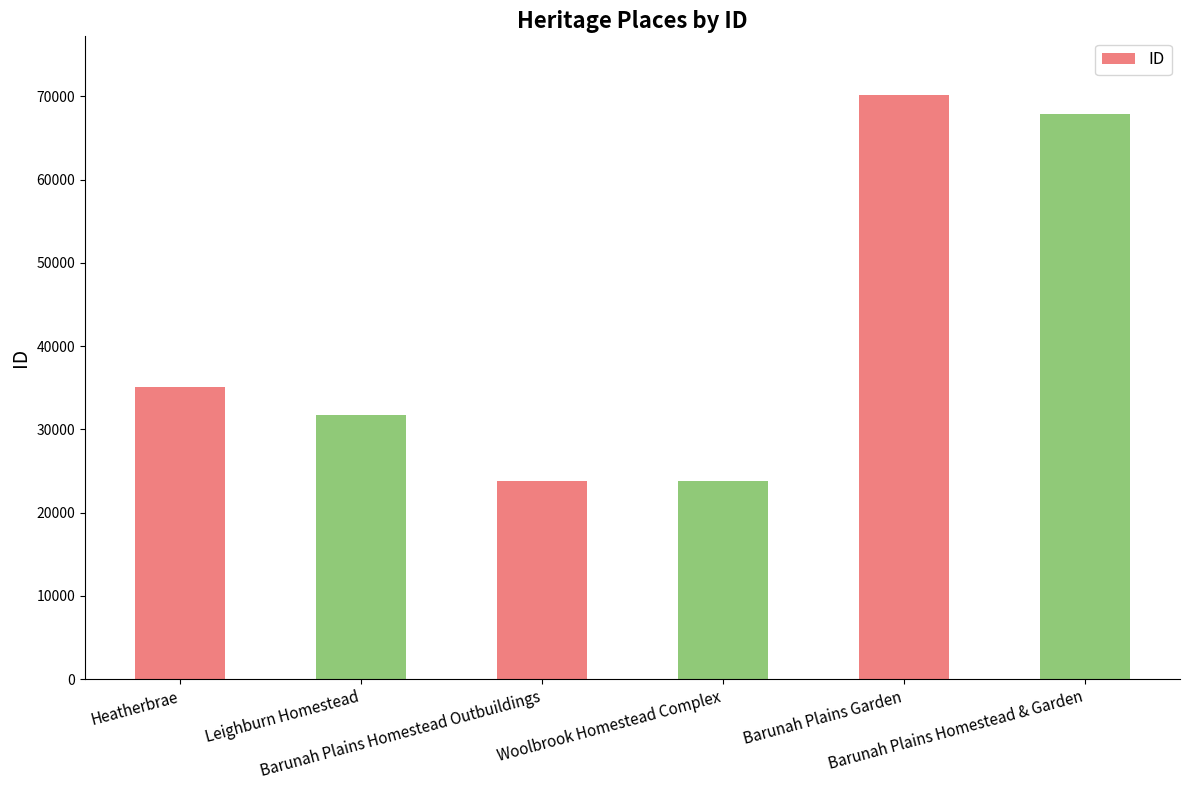

Are the bars grouped side by side (vs. stacked)?

No